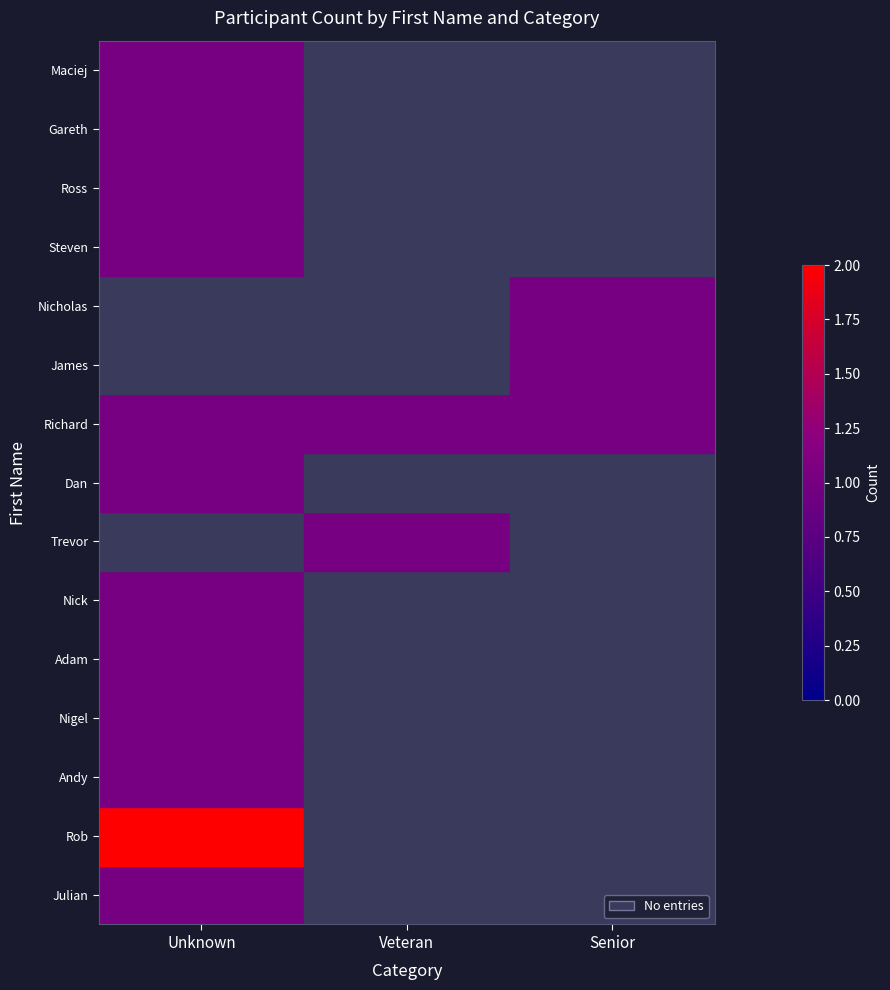

The Ross series shows 1.0 at Unknown. True or false?

True